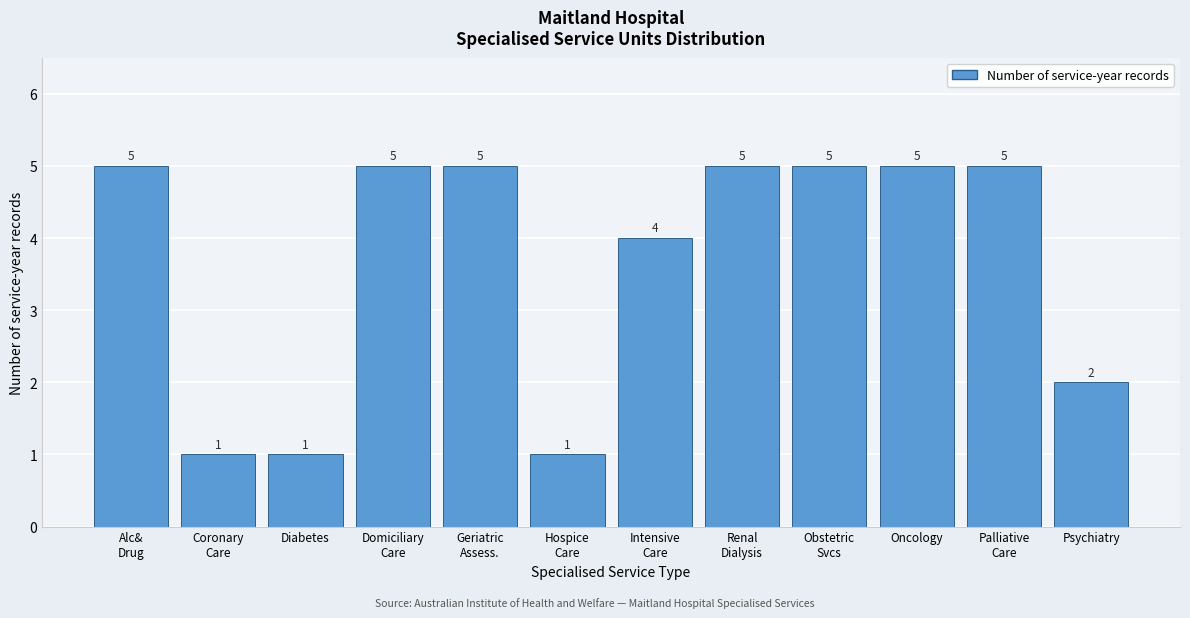

Reading left to right, transcribe all the data shown in this chart.

5	1	1	5	5	1	4	5	5	5	5	2